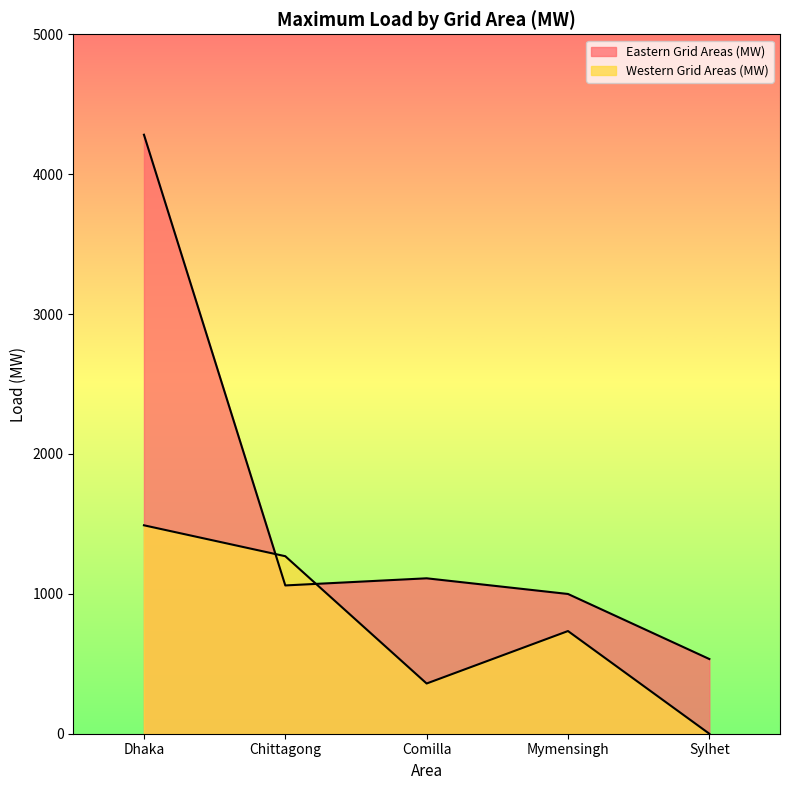

What is the approximate value of Eastern Grid Areas (MW) at Mymensingh, to the nearest 50?

1000